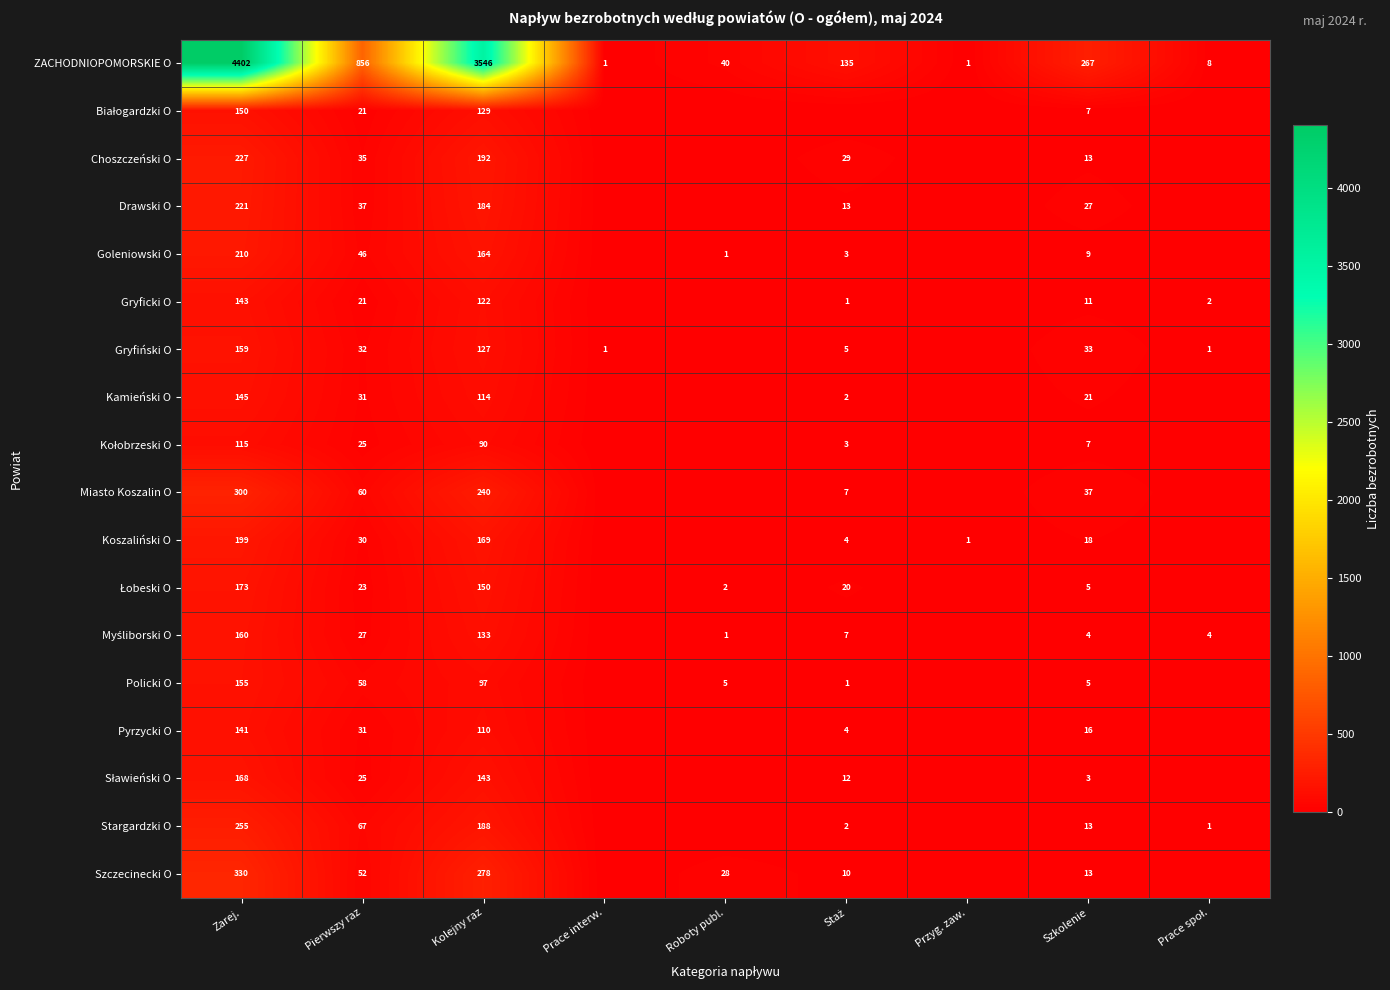

The value of ZACHODNIOPOMORSKIE O at Prace interw. is 1. True or false?

True